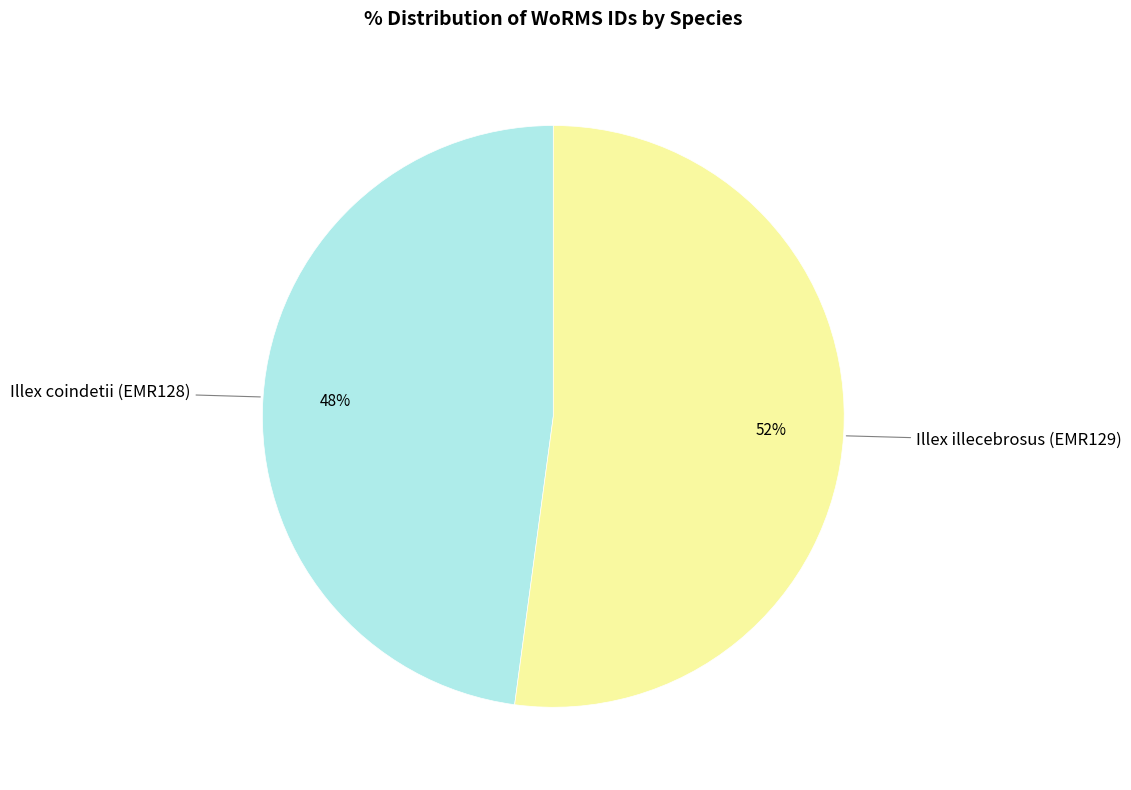

Count the number of slices in the pie.

2